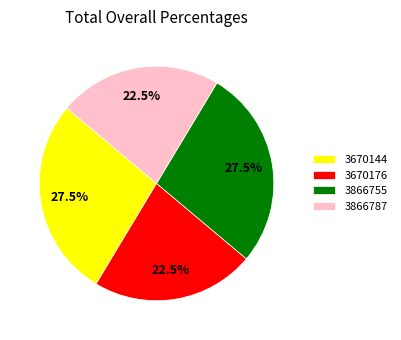

How many slices are in this pie chart?

4